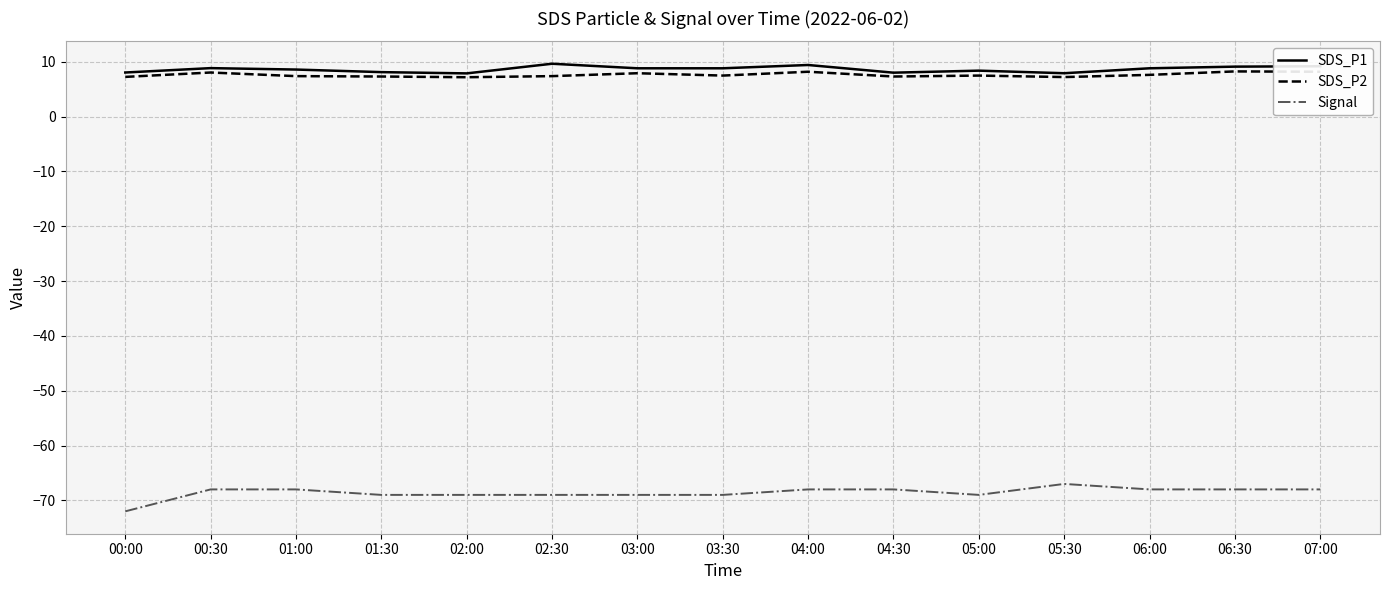

How many series are shown in this chart?

3